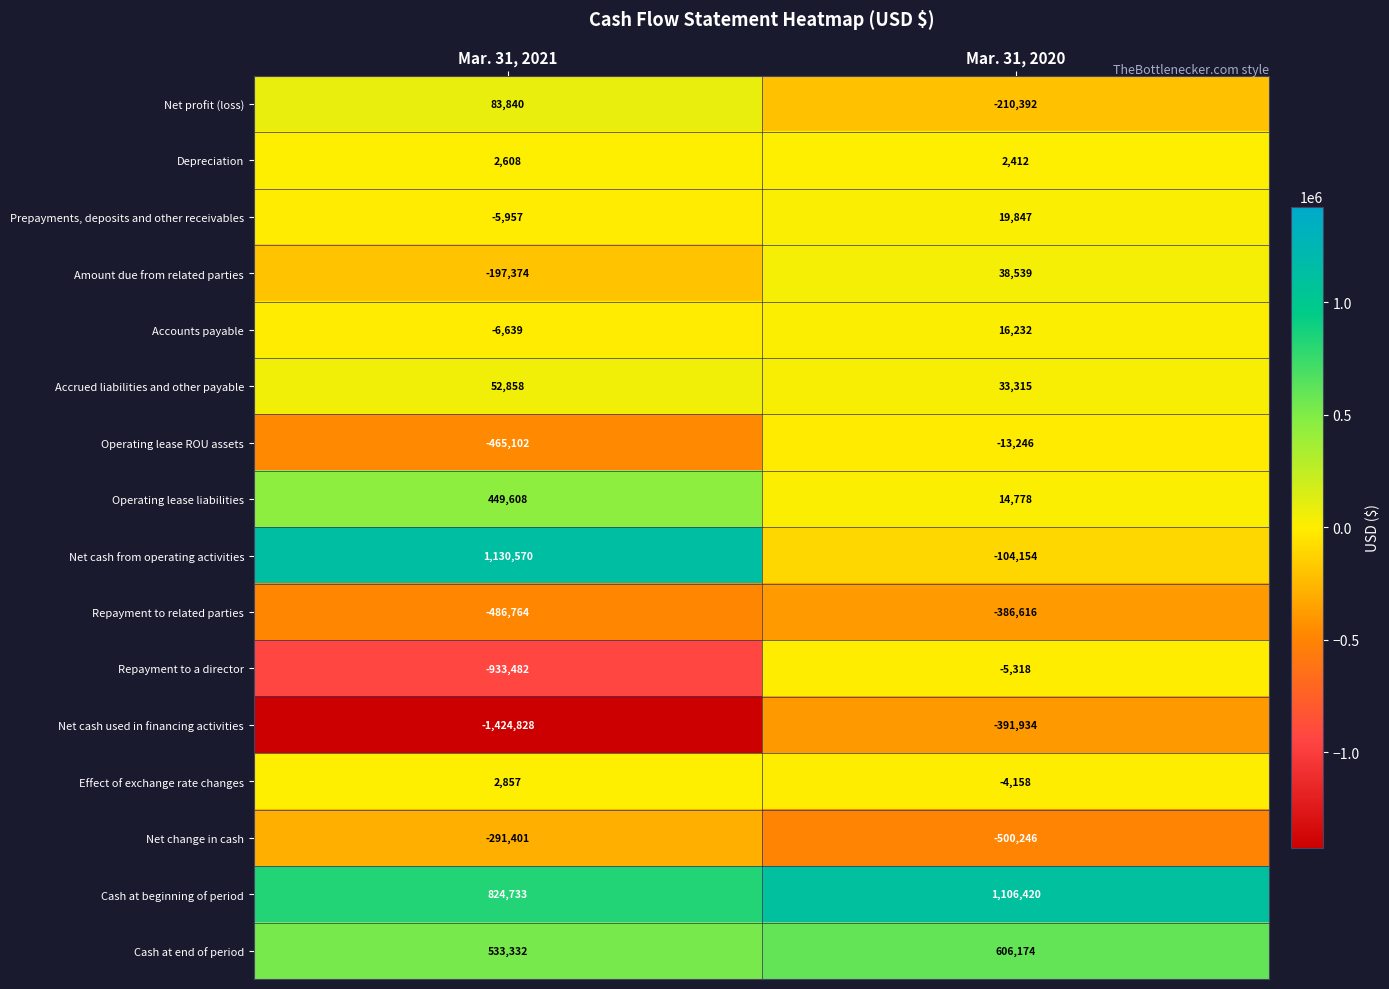

What is the difference between the highest and lowest values at Mar. 31, 2020?

1606666